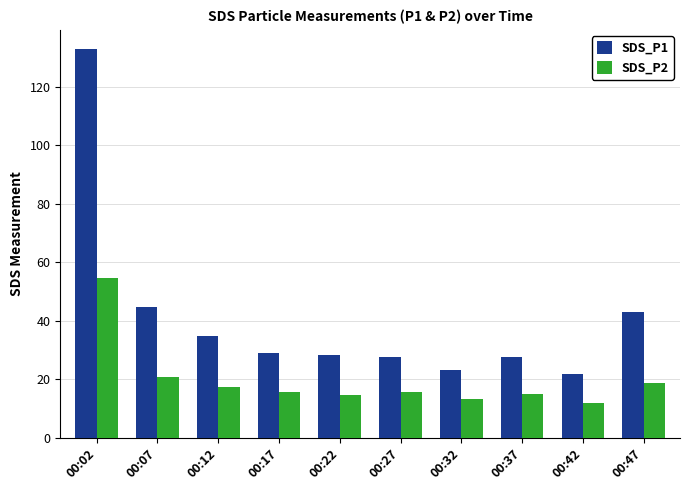

Which series has the largest range (max minus min)?

SDS_P1